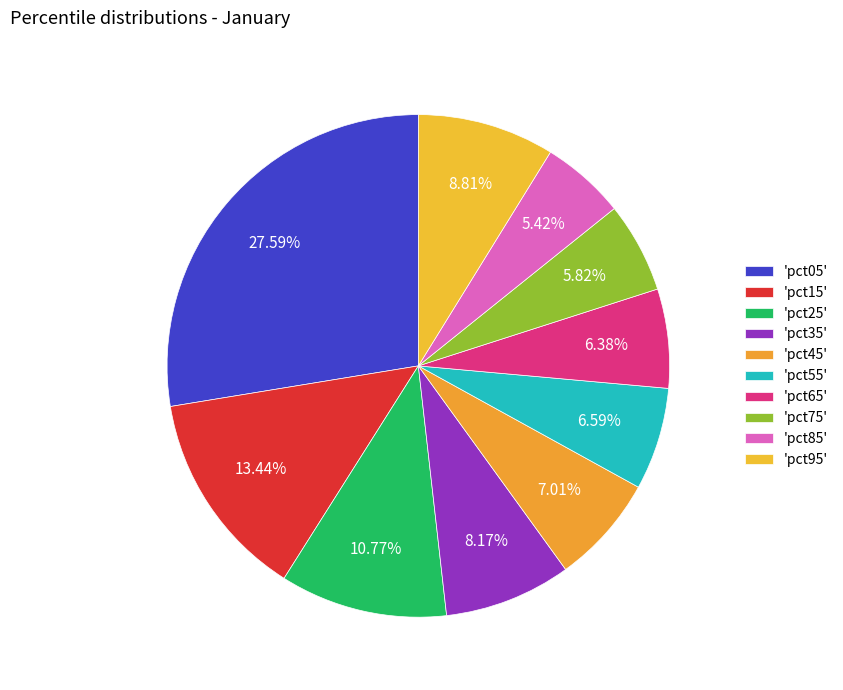

To the nearest percent, what is the average slice percentage?

10%